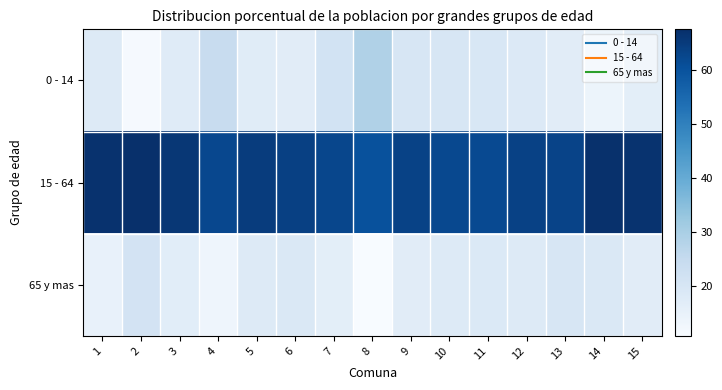

Reading right to left, list all the values displayed in this chart.

0 - 14: 15=16.4	14=13.8	13=17.2	12=18.4	11=19.5	10=19.8	9=19.7	8=28.9	7=21.2	6=17.1	5=17.2	4=24.3	3=17.4	2=11.4	1=18.2
15 - 64: 15=66.6	14=67.2	13=63.1	12=63.5	11=61.8	10=62.0	9=63.3	8=60.3	7=62.5	6=63.7	5=64.7	4=62.3	3=65.7	2=67.4	1=66.9
65 y mas: 15=17.1	14=19.1	13=19.7	12=18.1	11=18.7	10=18.2	9=17.1	8=10.8	7=16.3	6=19.2	5=18.1	4=13.4	3=16.8	2=21.1	1=14.9